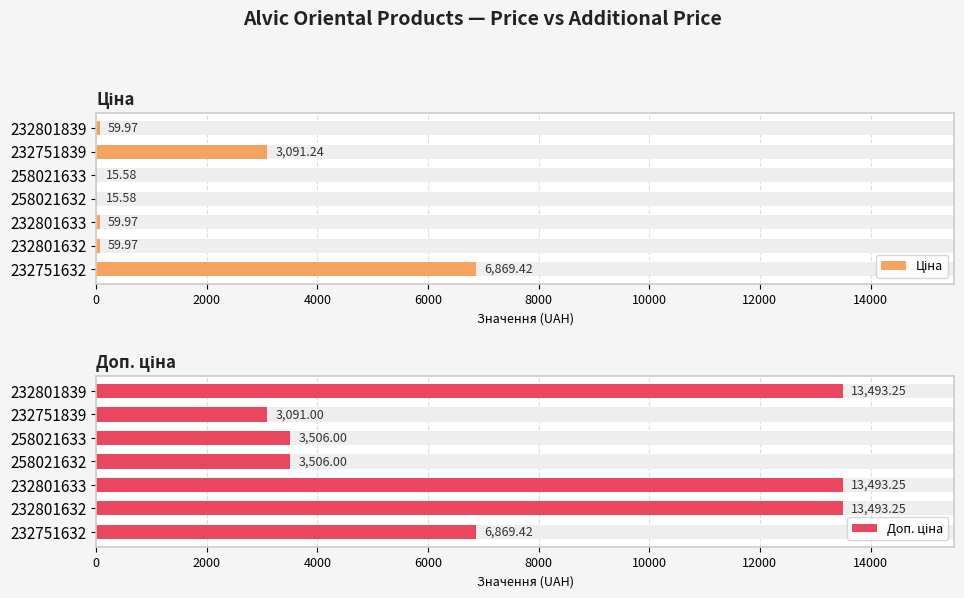

How many groups of bars are there?

7